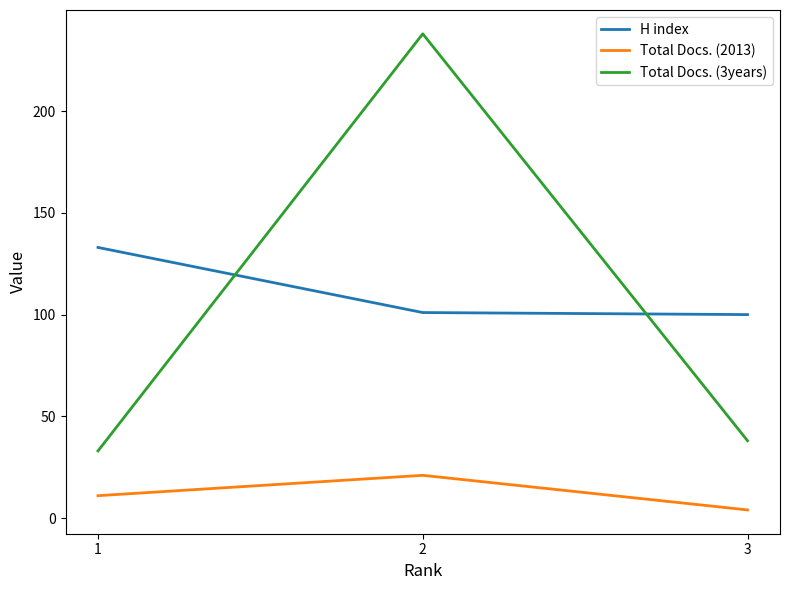

What is the total value across all series at 1?

177